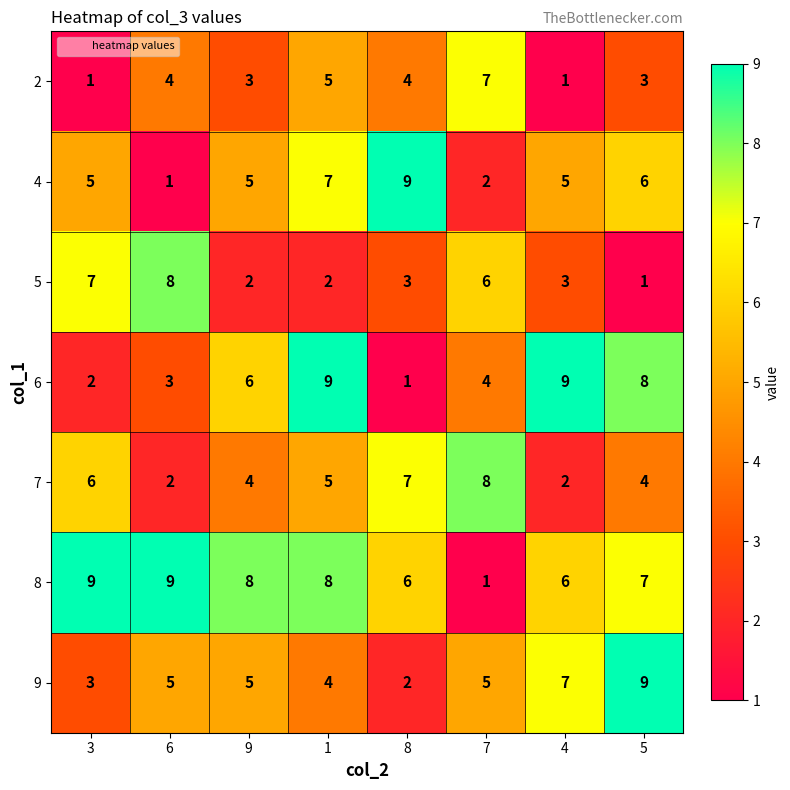

How many data points in 8 are less than 8?

4